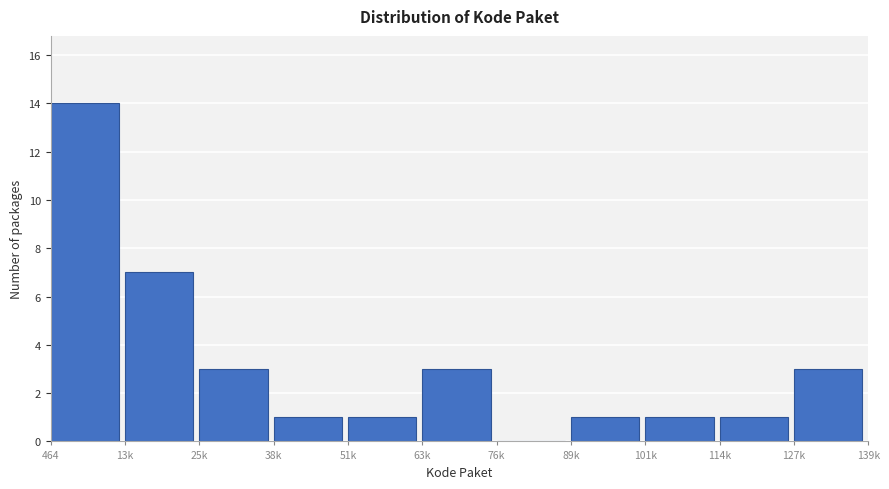

Reading left to right, what are all the values shown in this chart?

464=14	13k=7	25k=3	38k=1	51k=1	63k=3	76k=0	89k=1	101k=1	114k=1	127k=3